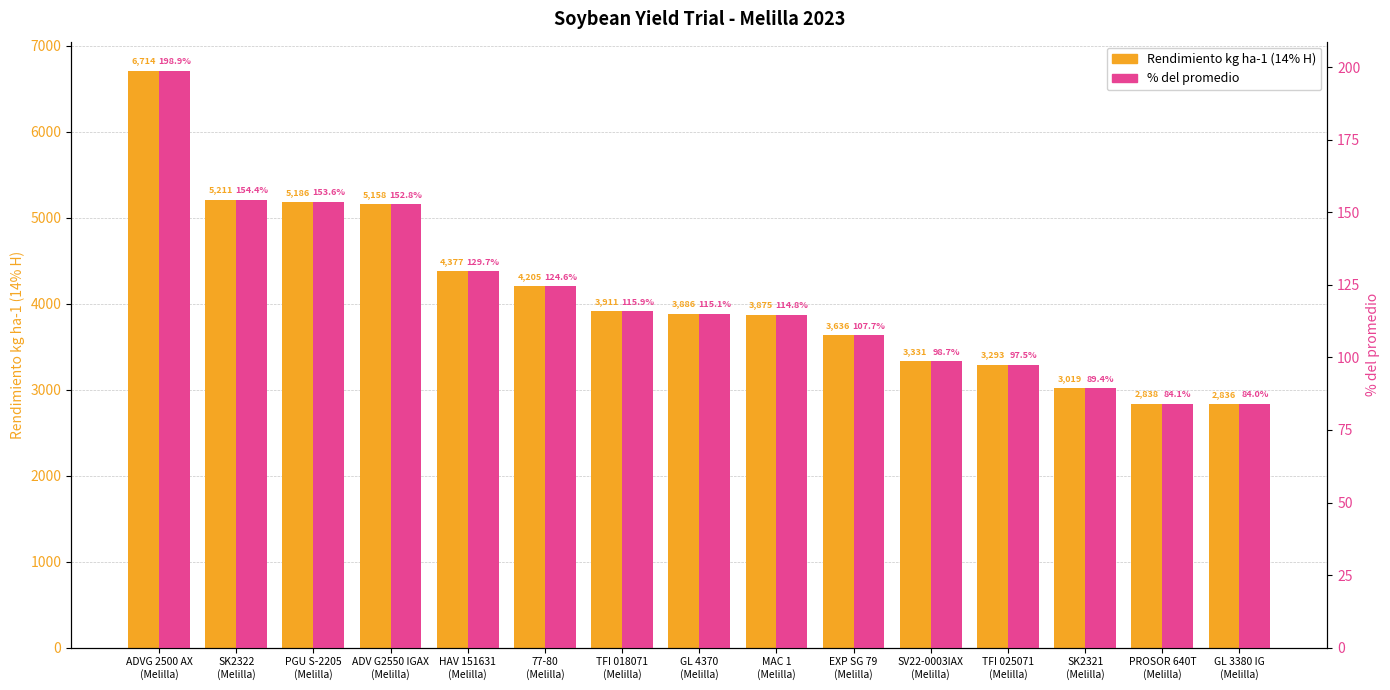

What is the average value of the Rendimiento kg ha-1 (14% H) series?

4098.4